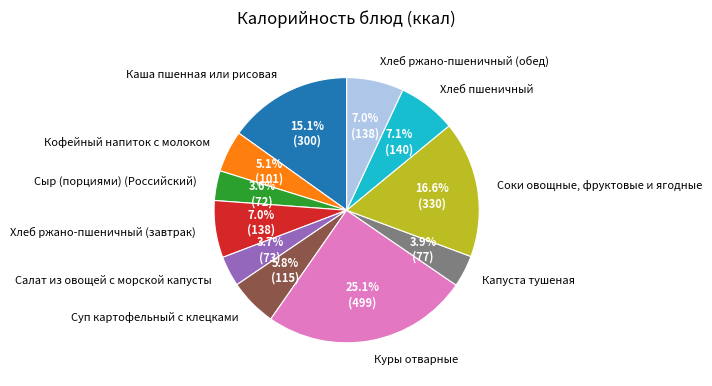

To the nearest percent, what is the combined percentage of Сыр (порциями) (Российский) and Капуста тушеная?

8%